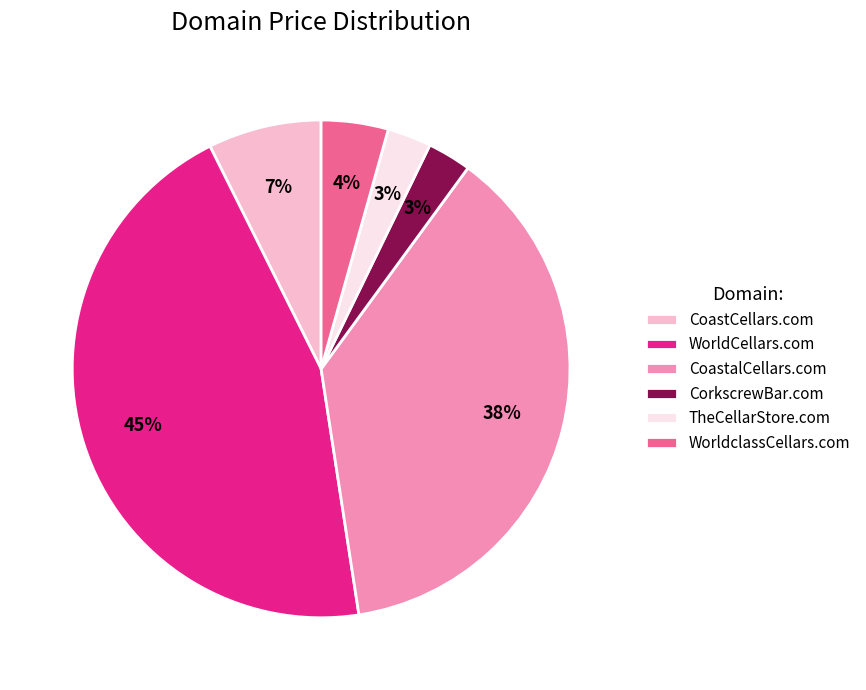

Which category has the biggest portion of the pie?

WorldCellars.com